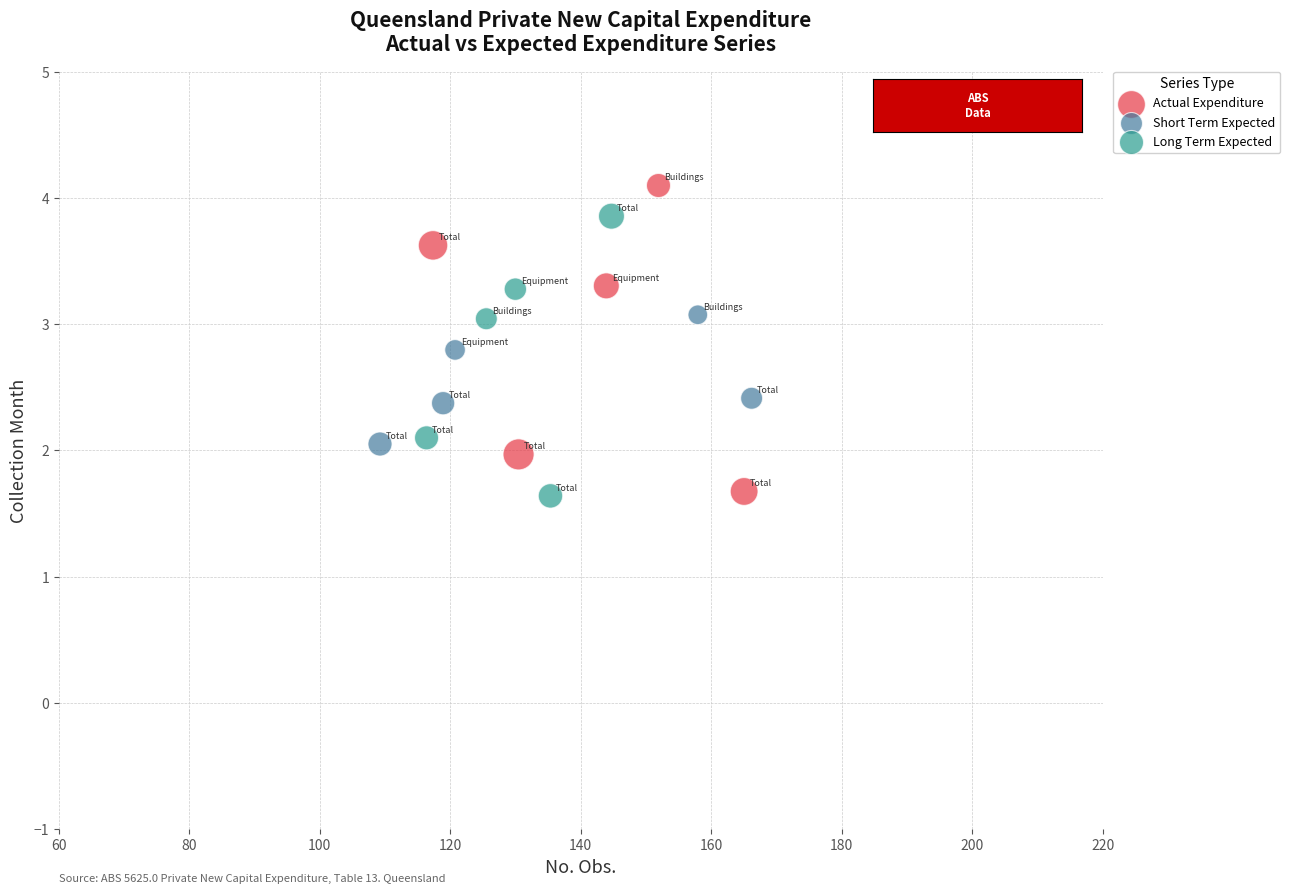

Which series reaches the maximum Y coordinate?

Actual Expenditure